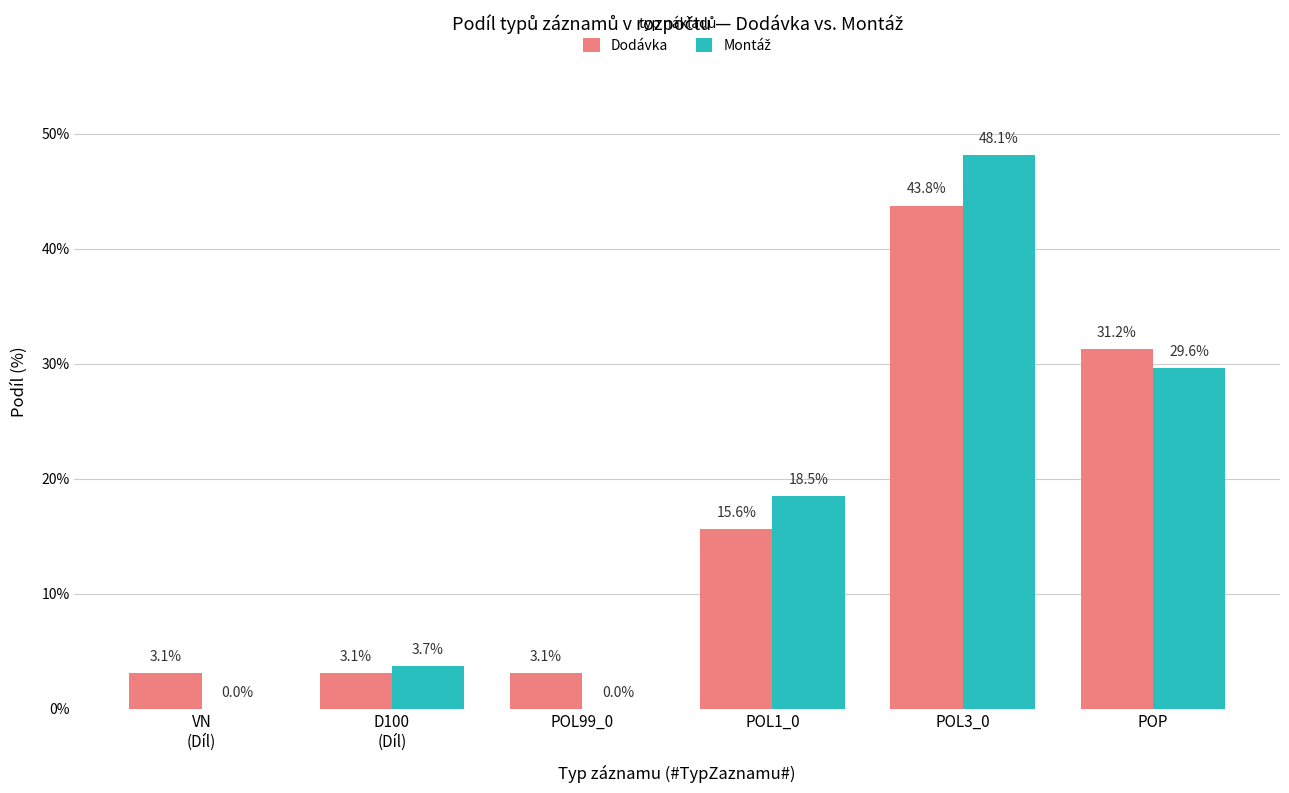

How many groups of bars are there?

6